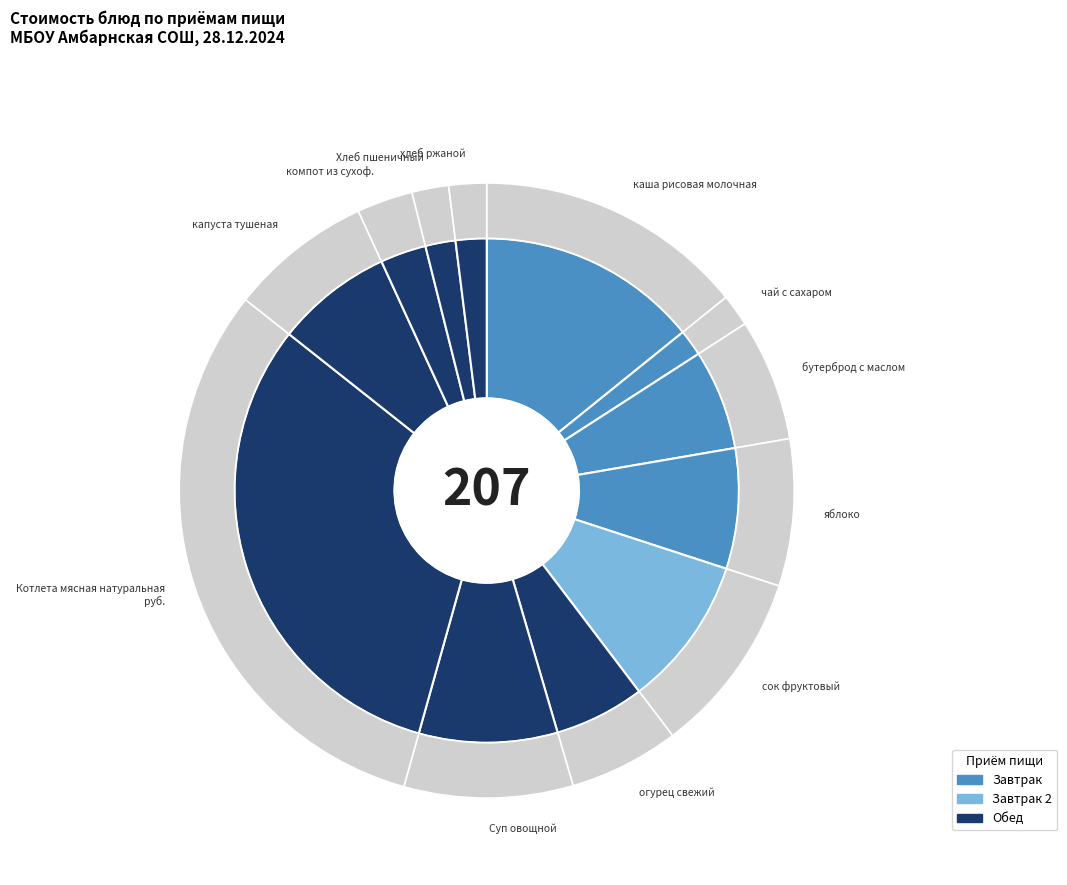

To the nearest percent, what portion does компот из сухоф. represent?

3%